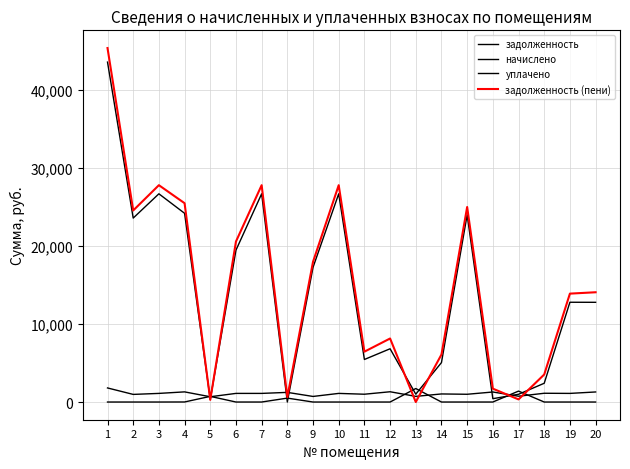

Reading right to left, list all the values displayed in this chart.

задолженность: 12763.3	12771.0	2401.5	990.6	427.7	23967.7	5046.0	1004.2	6817.2	5445.1	26651.8	17234.2	0.0	26651.8	19434.7	331.1	24157.4	26651.8	23544.0	43509.4
начислено: 1287.0	1103.7	1121.2	743.0	1283.1	992.5	1033.5	723.5	1314.3	998.4	1103.7	713.7	1234.3	1103.7	1103.7	674.7	1298.7	1103.7	975.0	1801.8
уплачено: 0.0	0.0	0.0	1397.8	0.0	0.0	0.0	1727.4	0.0	0.0	0.0	0.0	500.0	0.0	0.0	723.0	6.0	0.0	0.0	0.0
задолженность_пени: 14050.3	13874.7	3522.7	335.8	1710.8	24960.3	6079.5	0.3	8131.5	6443.5	27755.5	17947.9	625.6	27755.5	20538.4	282.9	25450.1	27755.5	24519.0	45311.2